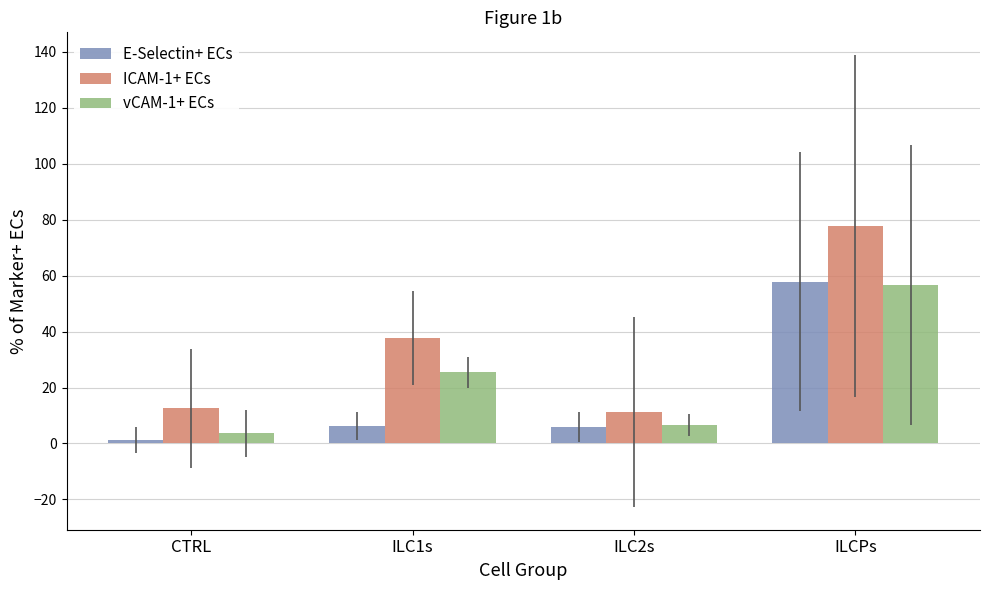

The vCAM-1+ ECs series shows 6.6 at ILC2s. True or false?

True